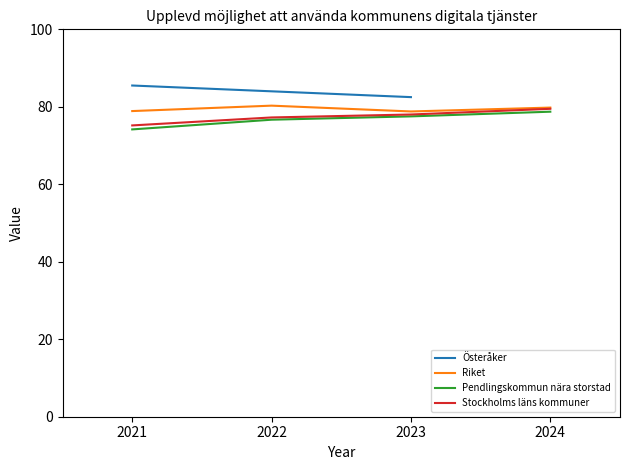

The value of Stockholms läns kommuner at 2021 is 21.1. True or false?

False